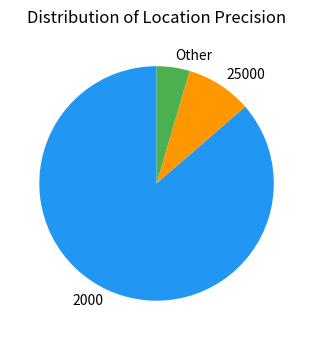

Is there any slice that represents more than half of the pie?

Yes